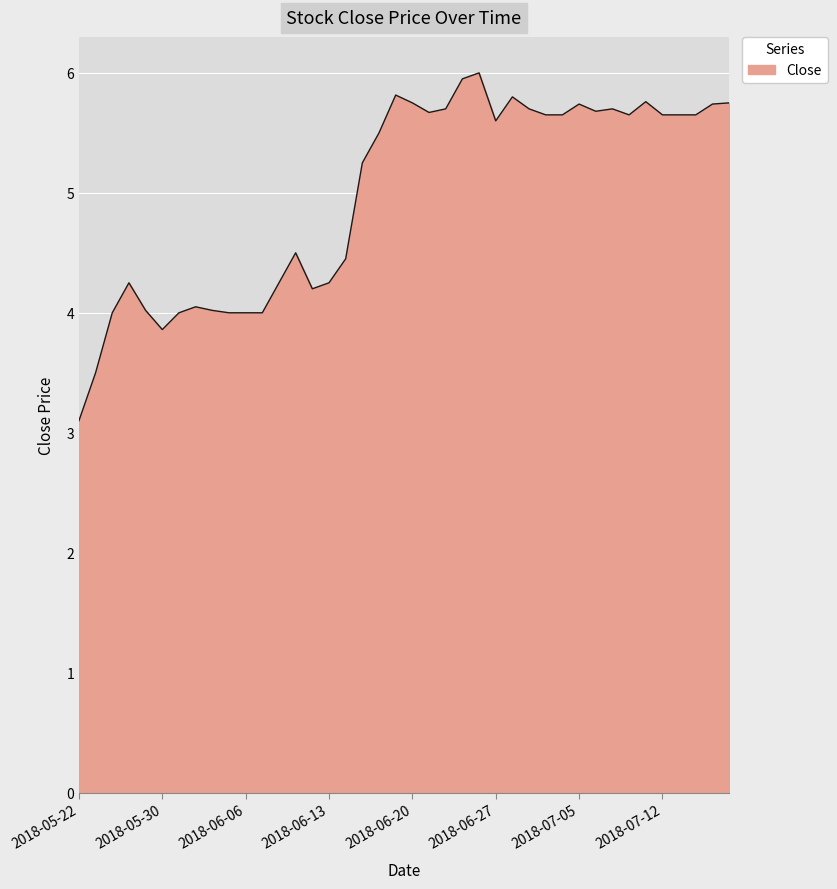

Count the number of values greater than 5.

23